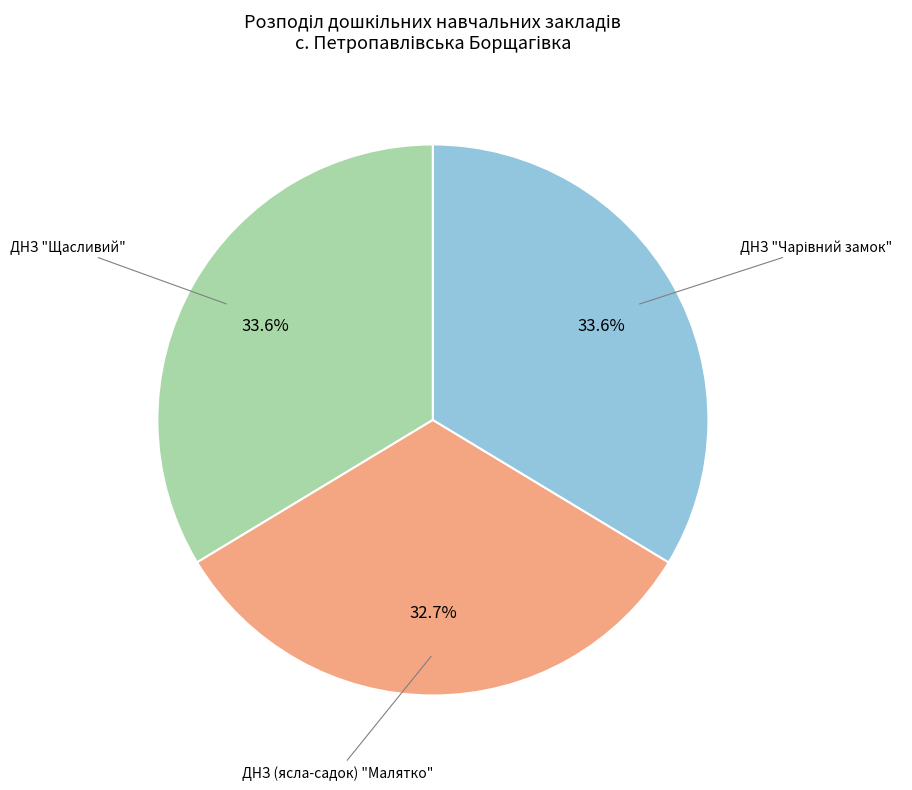

Is it true that ДНЗ "Щасливий" is 34% of the pie?

True